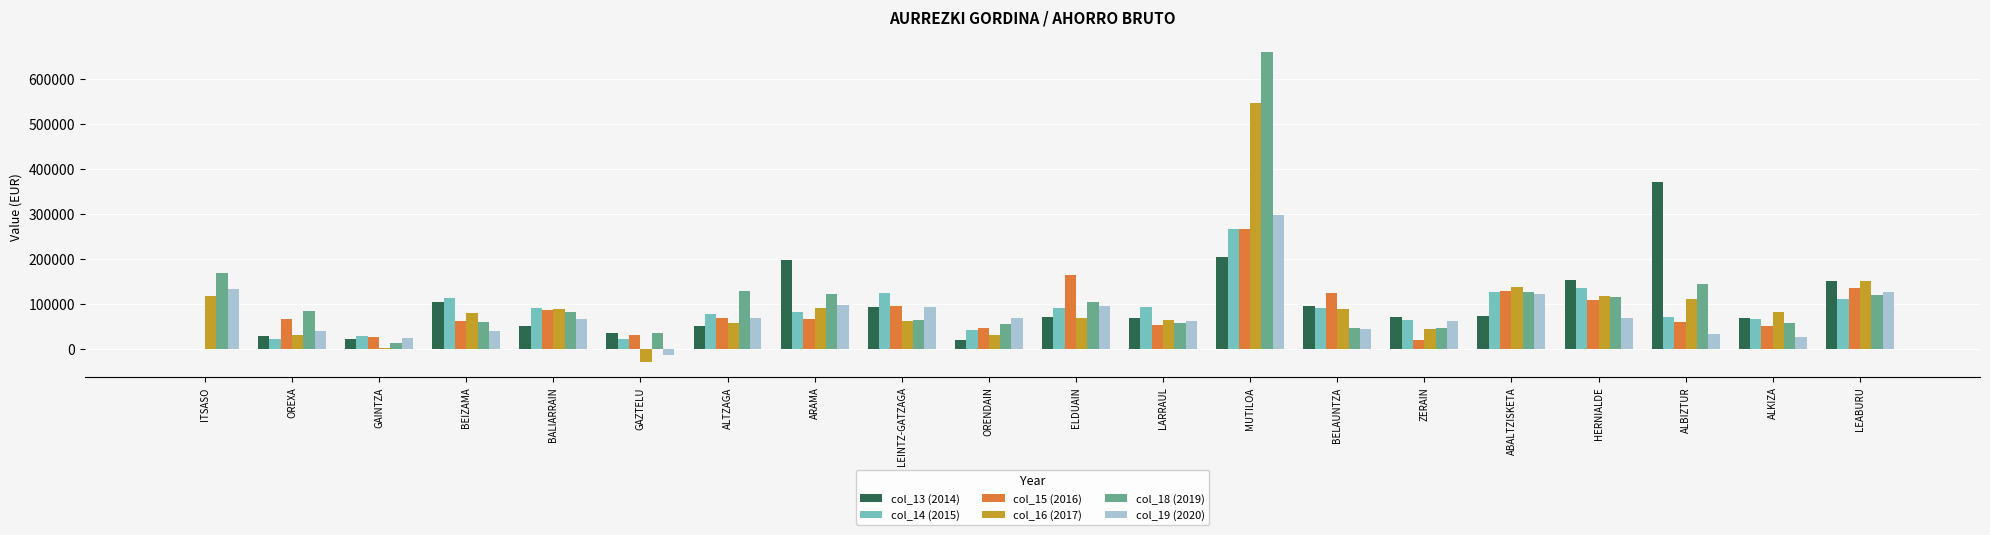

What is the sum of all col_16 (2017) values?

1955567.7